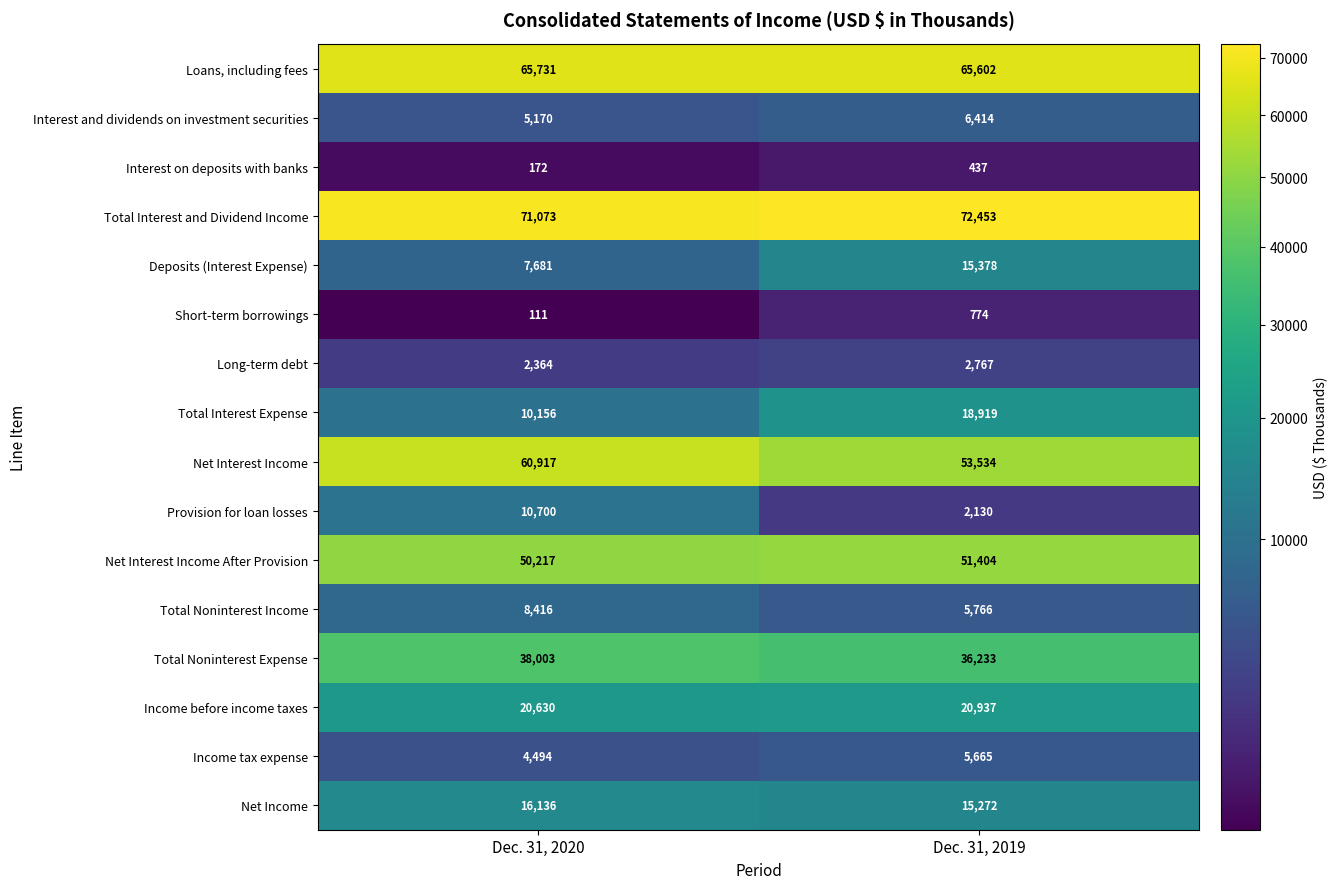

What is the total value across all series at Dec. 31, 2020?

371971